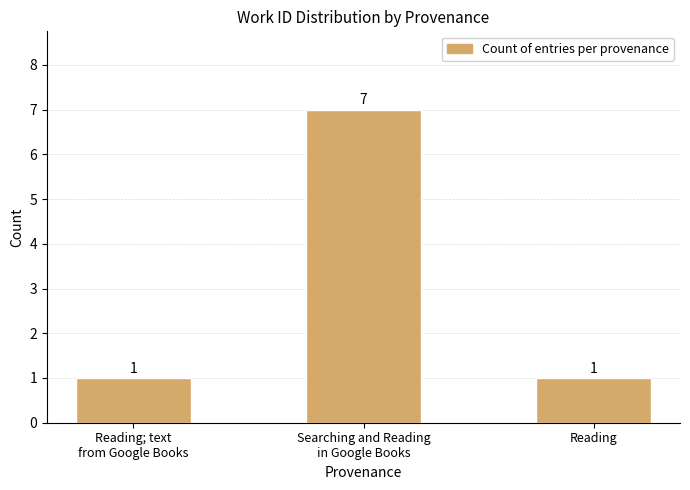

What is the change in value from Reading; text
from Google Books to Searching and Reading
in Google Books?

+6